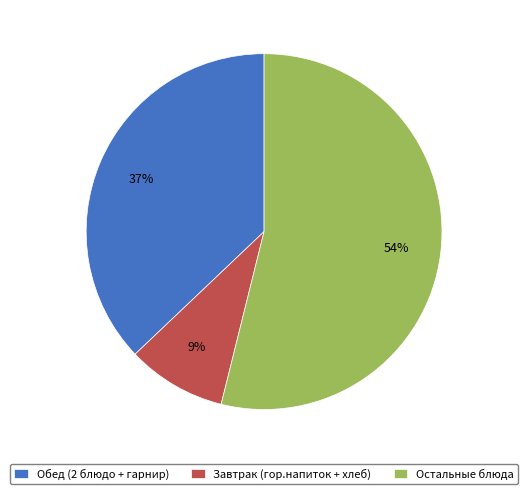

To the nearest percent, what percentage of the pie is Завтрак (гор.напиток + хлеб)?

9%